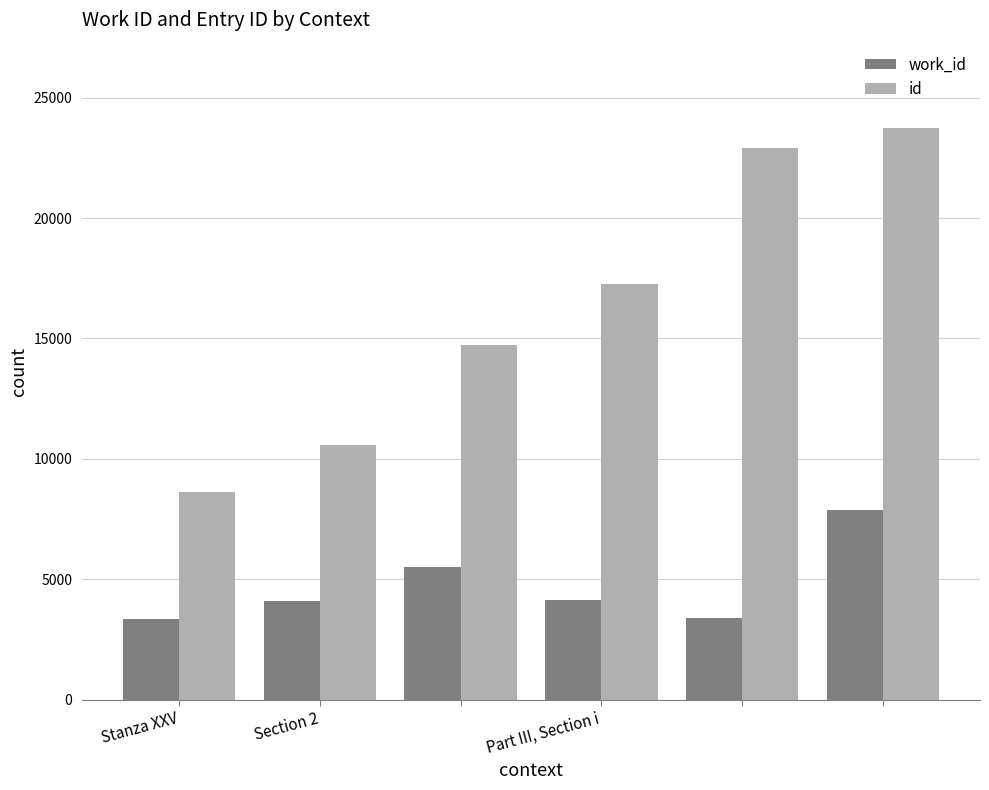

Rank the series by their average value, from highest to lowest.

id, work_id